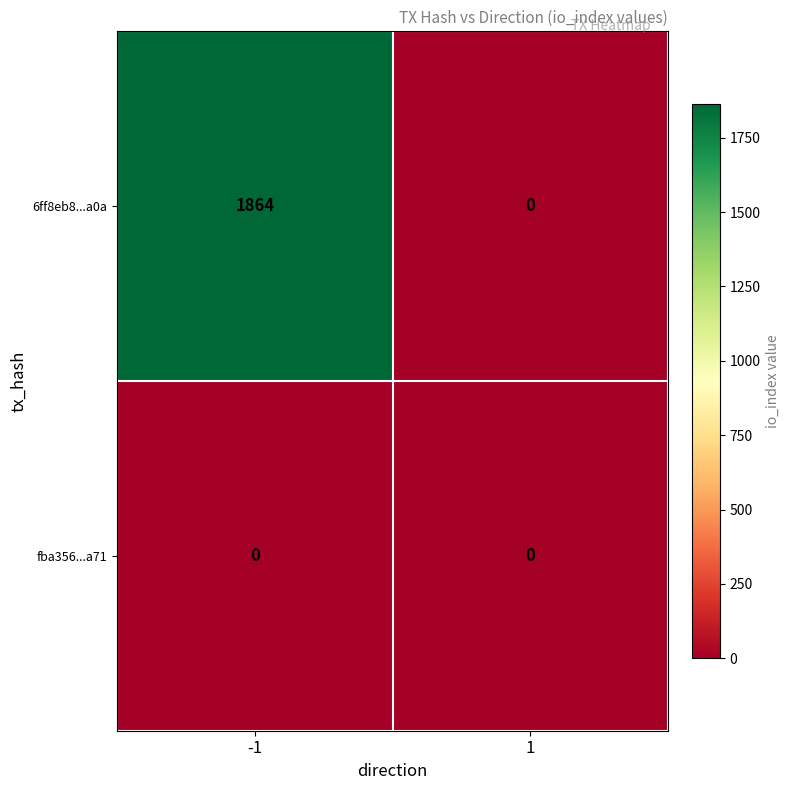

Reading right to left, list all the values displayed in this chart.

6ff8eb8...a0a: 0	1864
fba356...a71: 0	0